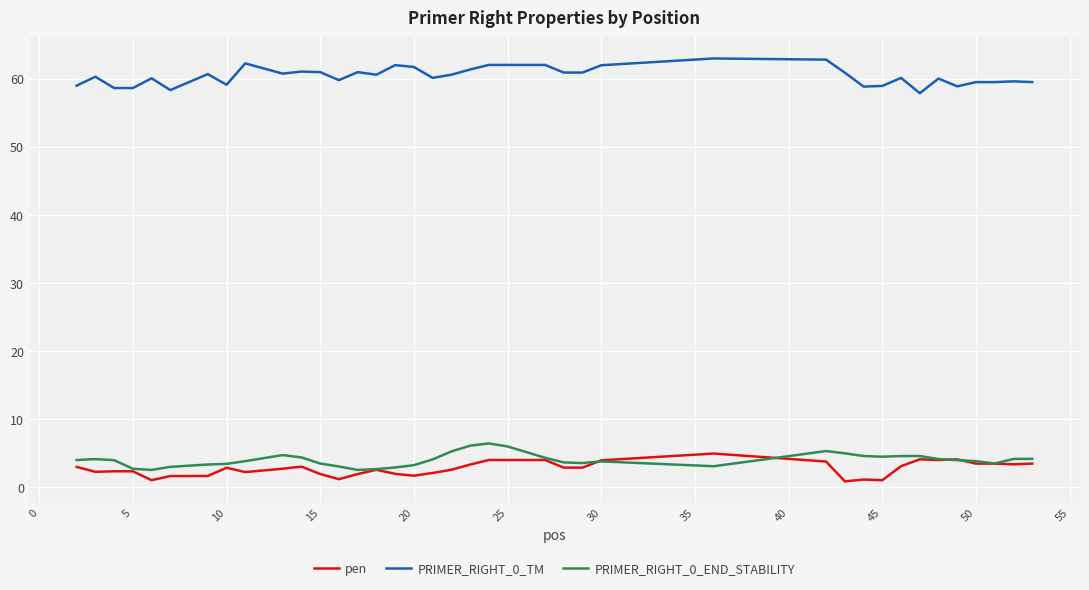

What is the maximum value for pen?

5.0